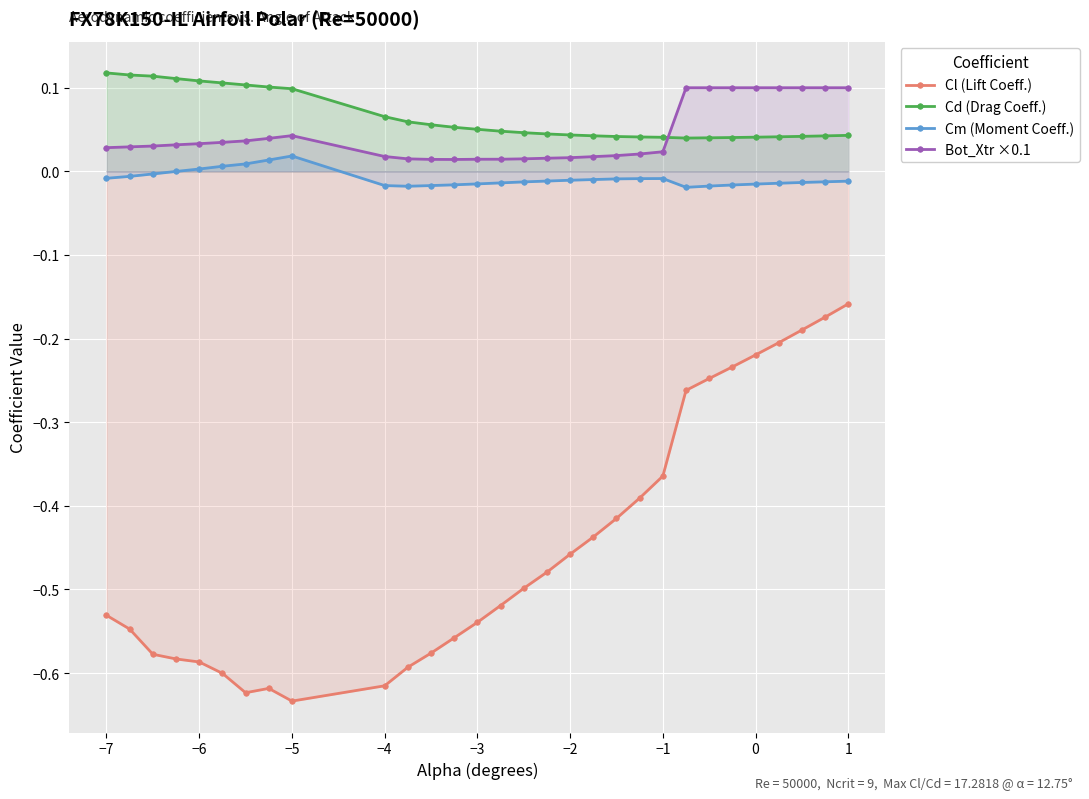

What is the difference between the maximum and minimum values in the Bot_Xtr ×0.1 series?

0.1